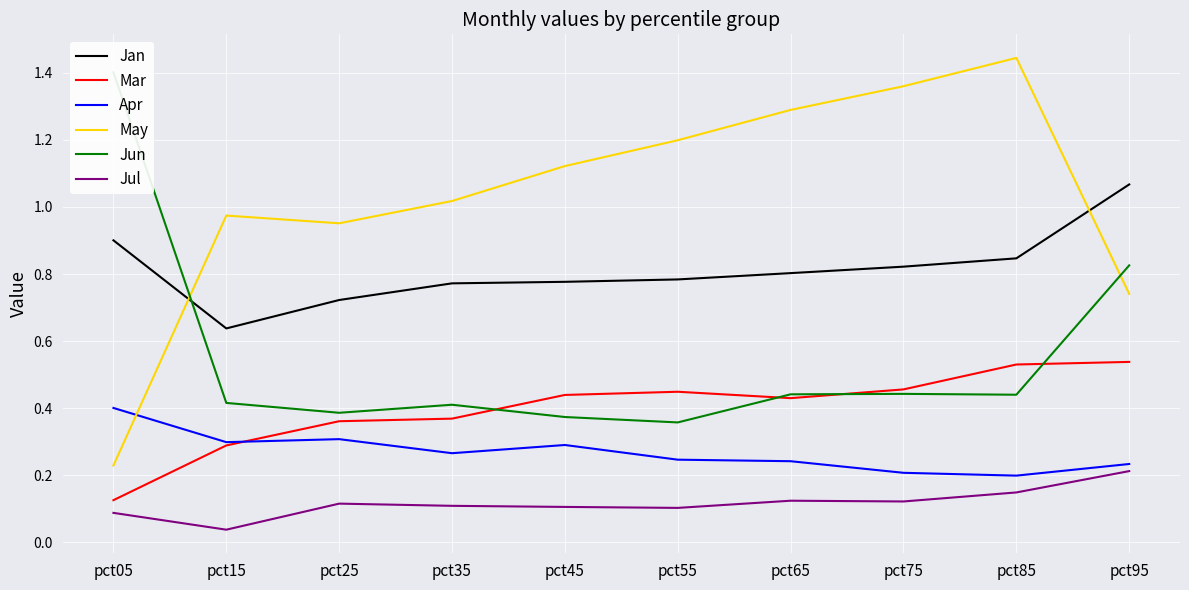

Reading left to right, transcribe all the data shown in this chart.

Jan: pct05=0.9	pct15=0.6	pct25=0.7	pct35=0.8	pct45=0.8	pct55=0.8	pct65=0.8	pct75=0.8	pct85=0.8	pct95=1.1
Mar: pct05=0.1	pct15=0.3	pct25=0.4	pct35=0.4	pct45=0.4	pct55=0.4	pct65=0.4	pct75=0.5	pct85=0.5	pct95=0.5
Apr: pct05=0.4	pct15=0.3	pct25=0.3	pct35=0.3	pct45=0.3	pct55=0.2	pct65=0.2	pct75=0.2	pct85=0.2	pct95=0.2
May: pct05=0.2	pct15=1.0	pct25=1.0	pct35=1.0	pct45=1.1	pct55=1.2	pct65=1.3	pct75=1.4	pct85=1.4	pct95=0.7
Jun: pct05=1.4	pct15=0.4	pct25=0.4	pct35=0.4	pct45=0.4	pct55=0.4	pct65=0.4	pct75=0.4	pct85=0.4	pct95=0.8
Jul: pct05=0.1	pct15=0.0	pct25=0.1	pct35=0.1	pct45=0.1	pct55=0.1	pct65=0.1	pct75=0.1	pct85=0.1	pct95=0.2